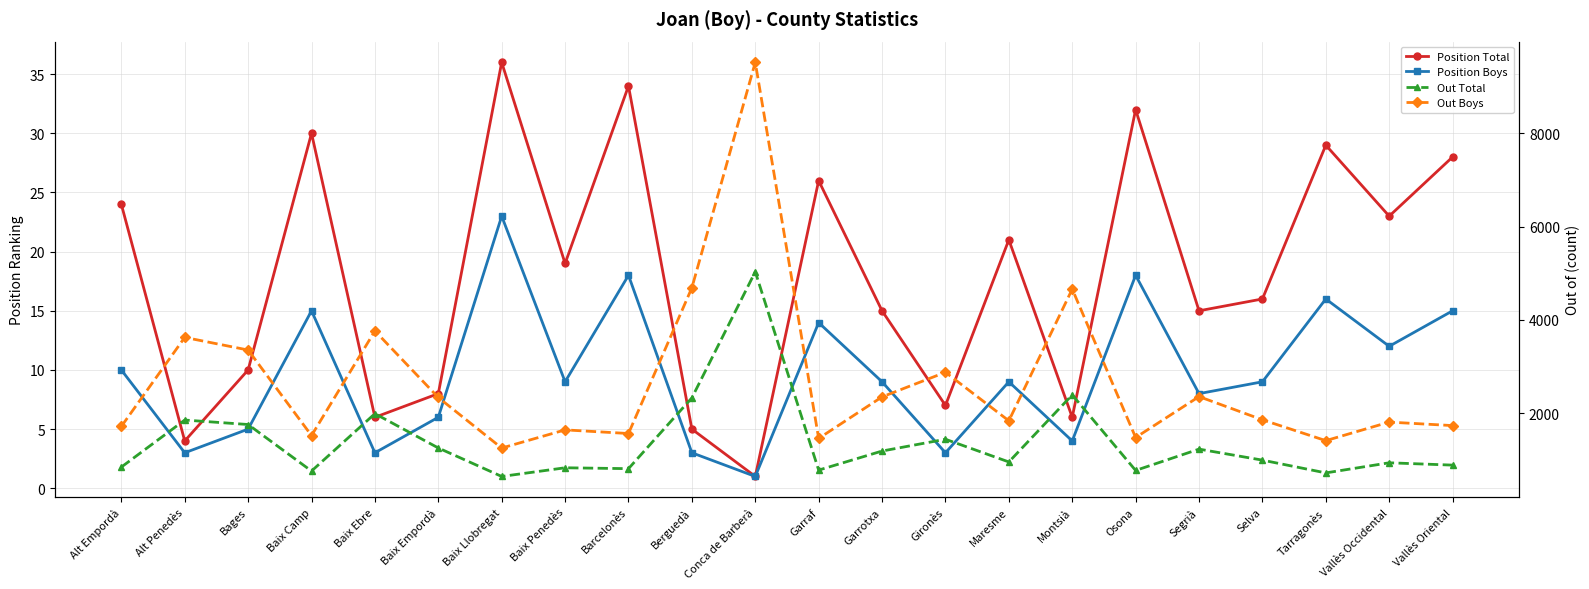

What position from the right is Selva?

4